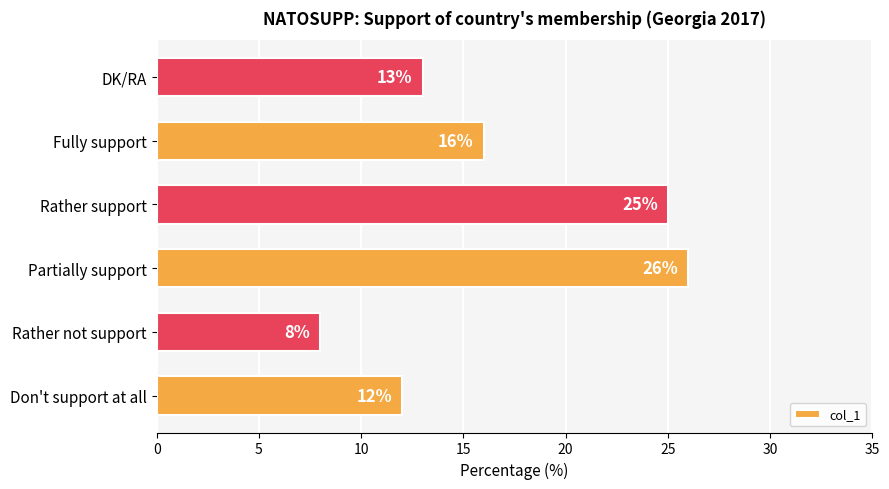

At which category does the chart reach its peak across all series?

Partially support